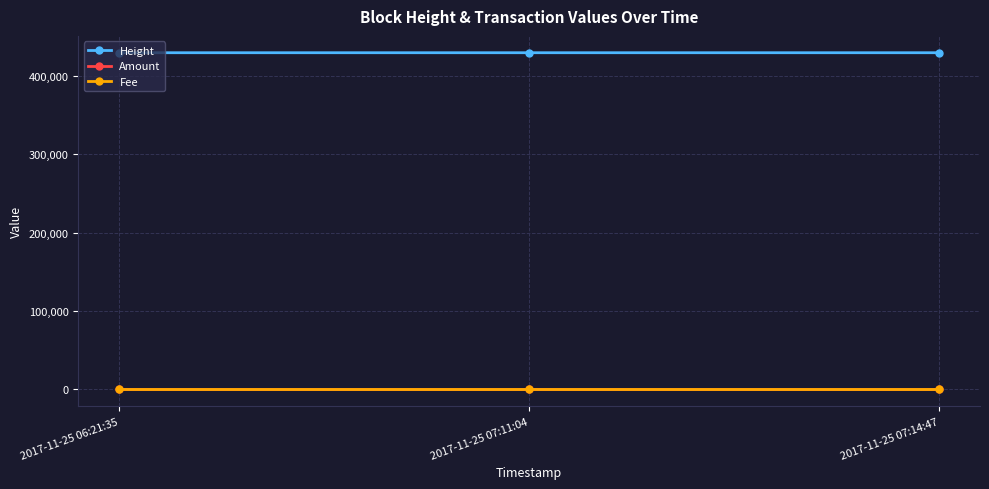

At 2017-11-25 07:14:47, list the series in order from largest to smallest.

Height, Amount, Fee